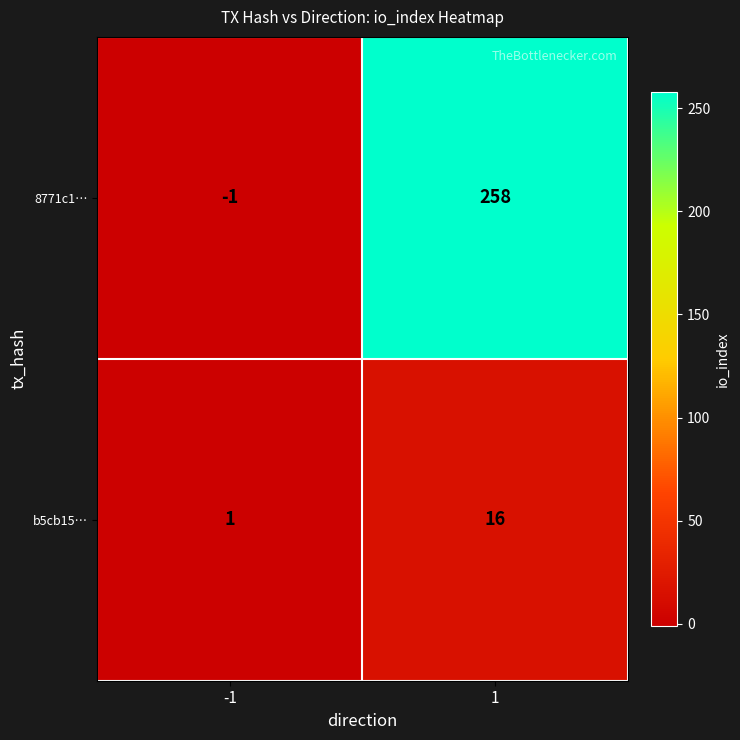

Is it true that b5cb15… equals 16 at 1?

True